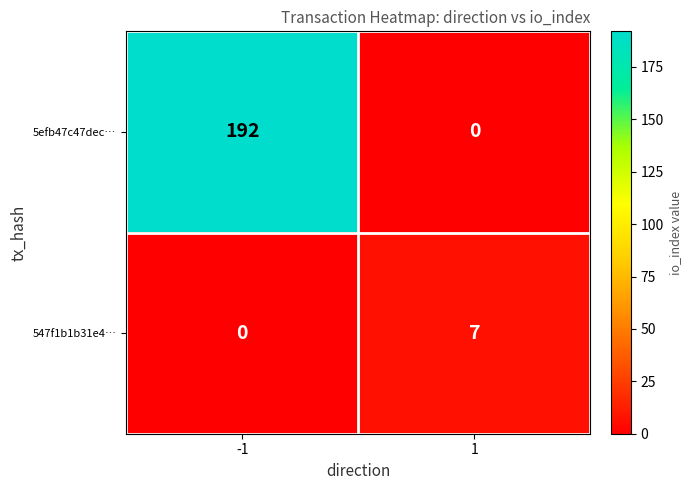

List the series in order of their overall mean, highest first.

5efb47c47dec…, 547f1b1b31e4…